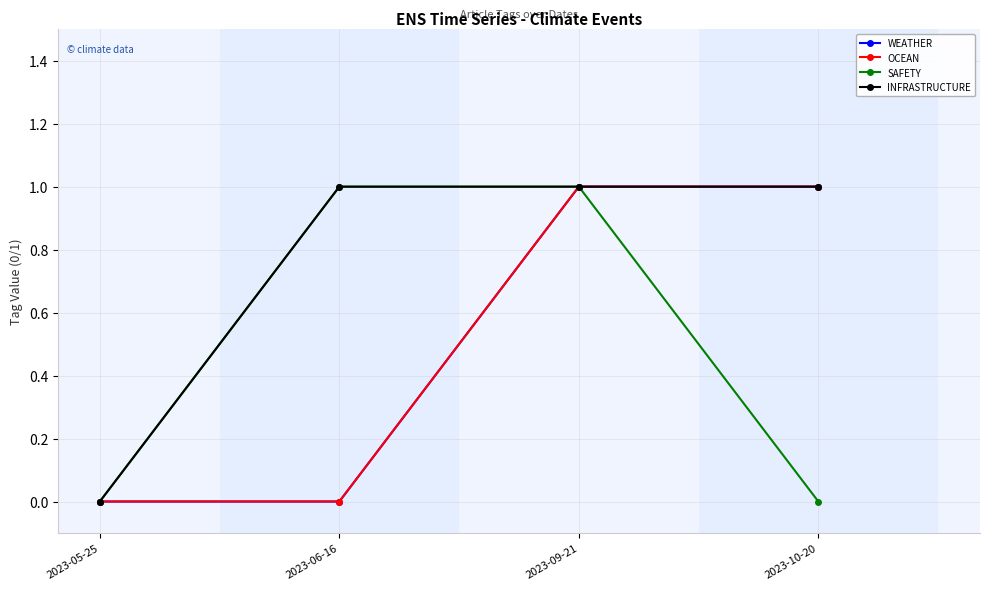

What is the label of the 2nd point from the left?

2023-06-16